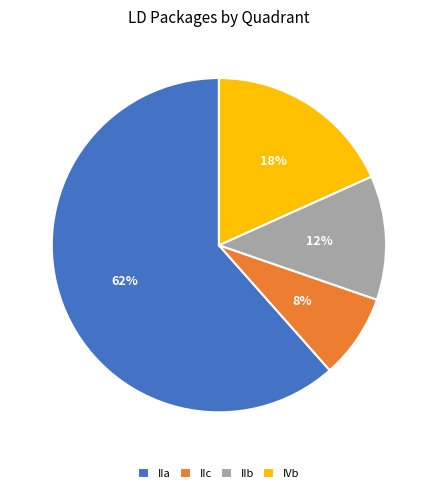

Approximately how many times larger is the value at IIc compared to IIb?

0.7